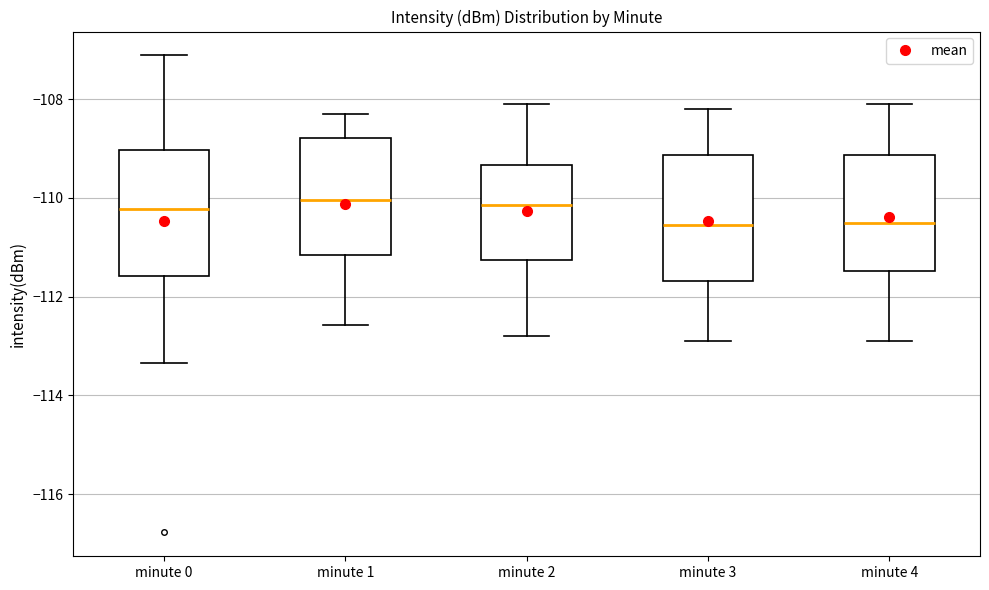

Reading left to right, read every box against the y-axis: the position of its median line, the range the box covers, and the ends of its whiskers. The values are not printed on the chart, so give them approximately, as read against the axis.

minute 0: median -110.2, box -111.6 to -109.0, whiskers -113.4 to -107.2
minute 1: median -110.0, box -111.2 to -108.8, whiskers -112.6 to -108.2
minute 2: median -110.2, box -111.2 to -109.4, whiskers -112.8 to -108.0
minute 3: median -110.6, box -111.6 to -109.2, whiskers -112.8 to -108.2
minute 4: median -110.4, box -111.4 to -109.2, whiskers -112.8 to -108.0